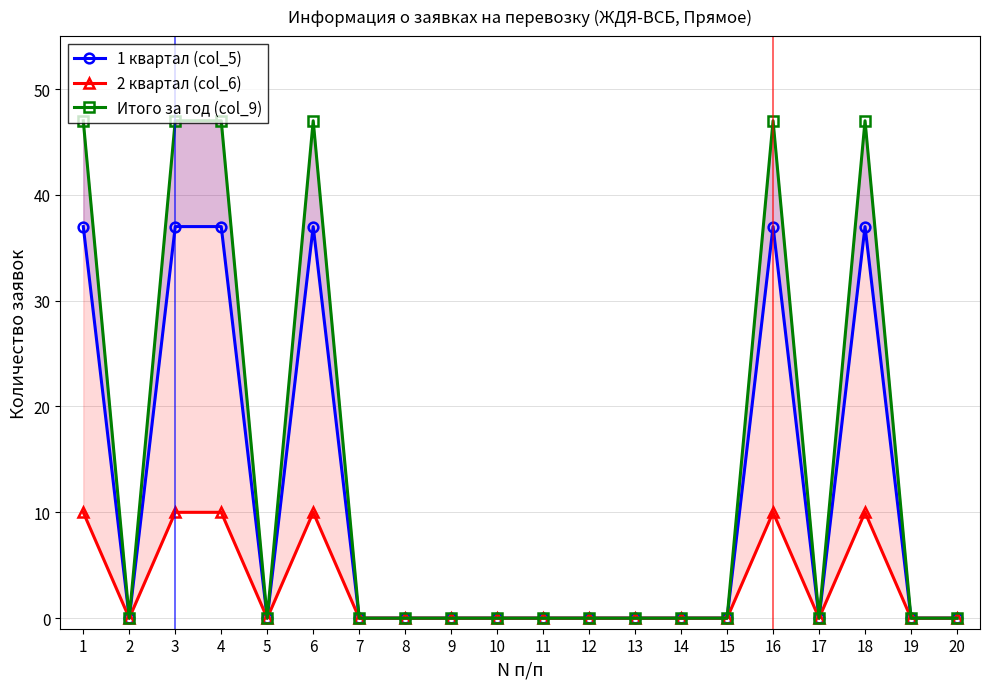

At which category is the sum across all series the highest?

1